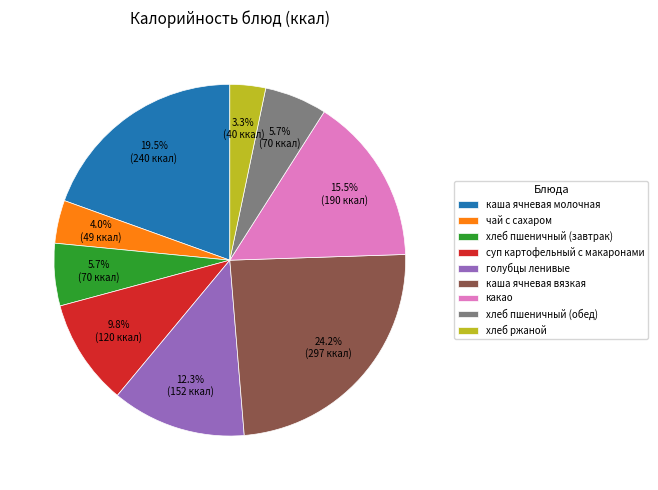

Which category has the biggest portion of the pie?

каша ячневая вязкая